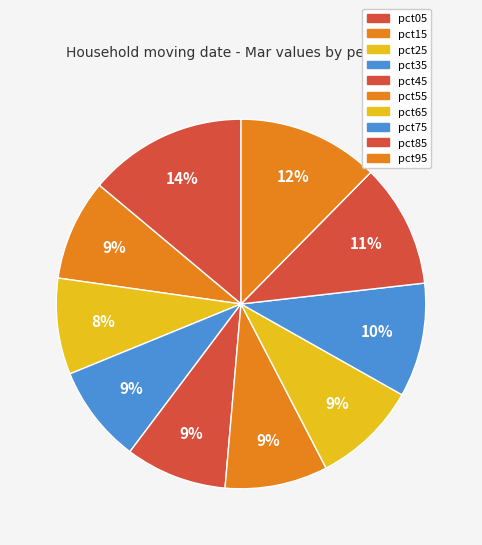

What is the ratio of the value at pct25 to the value at pct55?

0.9